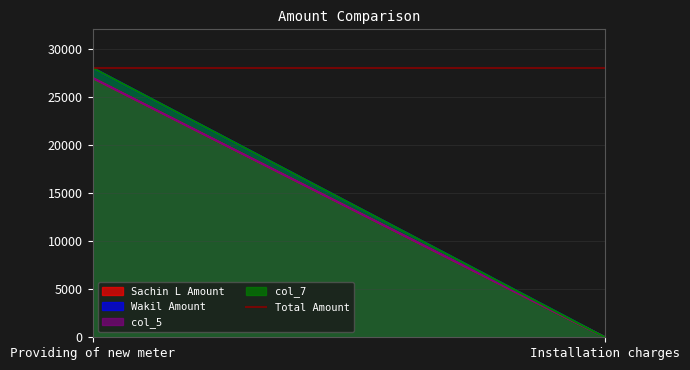

List the series in order of their peak value, highest first.

Wakil Amount, col_7, Sachin L Amount, col_5